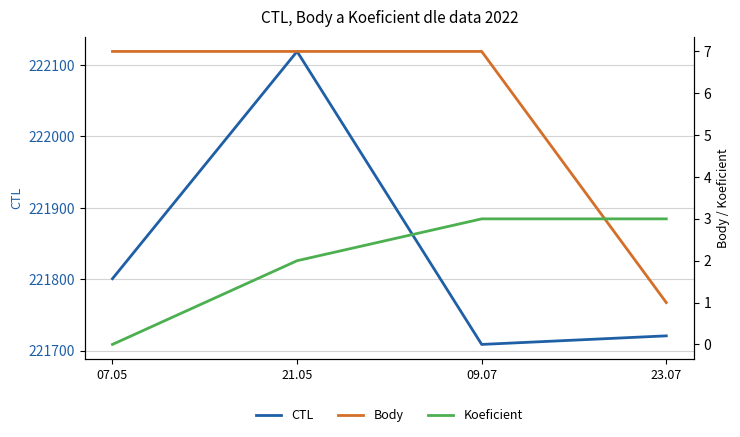

True or false: Body has more than 0 interior local peaks.

False